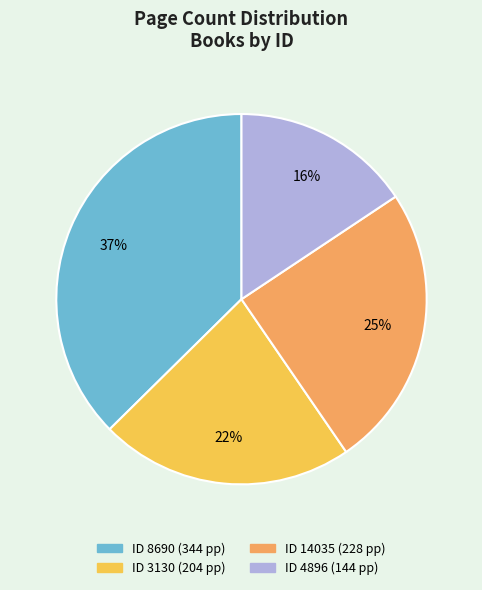

Is there any slice that represents more than half of the pie?

No